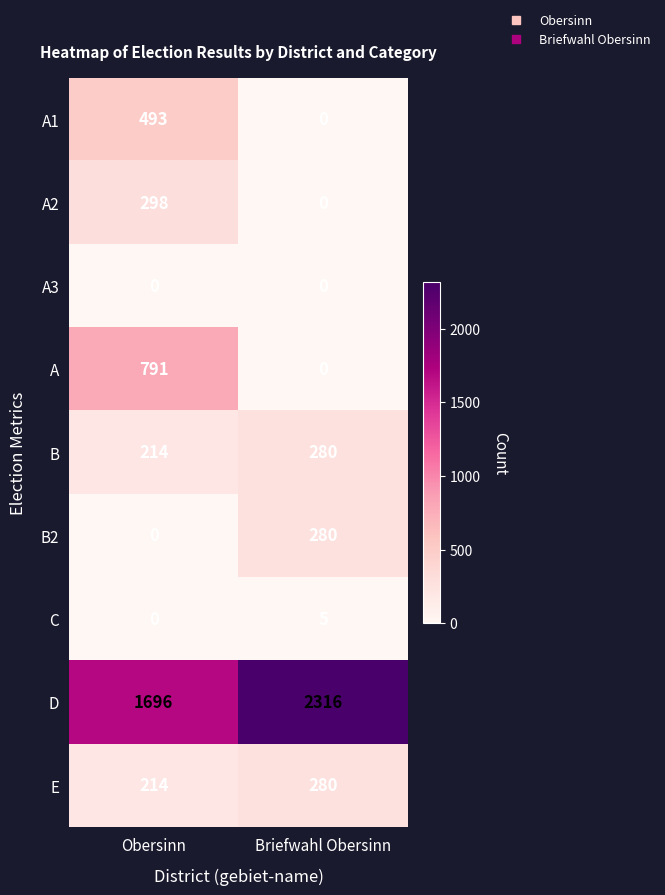

Rank the categories by B value from highest to lowest.

Briefwahl Obersinn, Obersinn